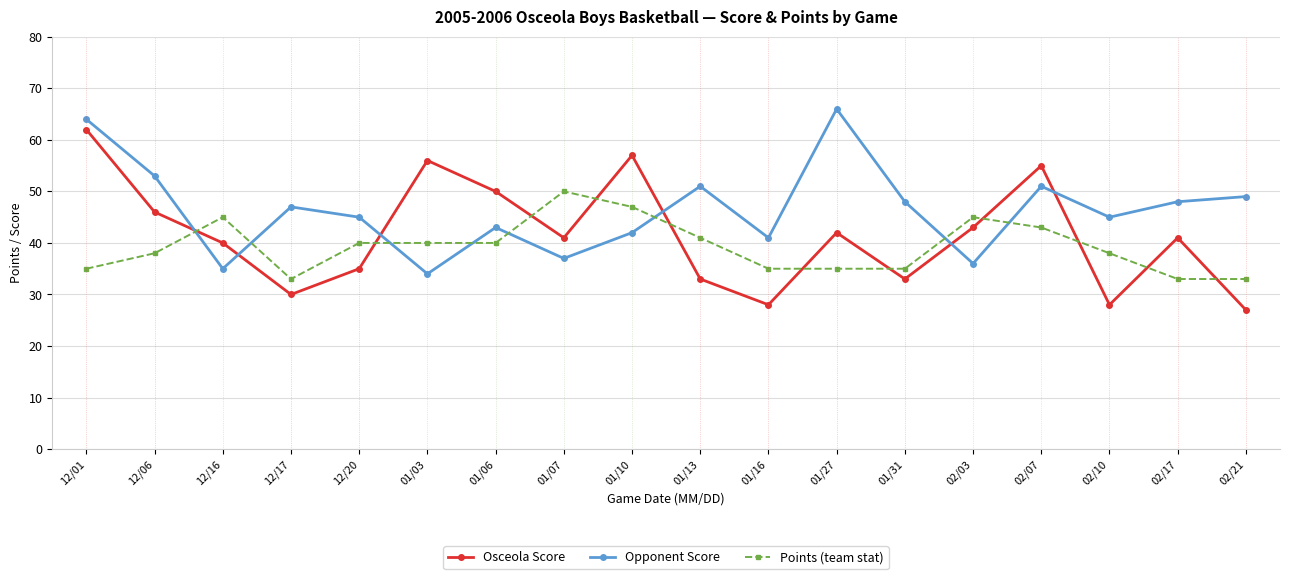

What is the sum of the Osceola Score values at 01/03 and 02/07?

111